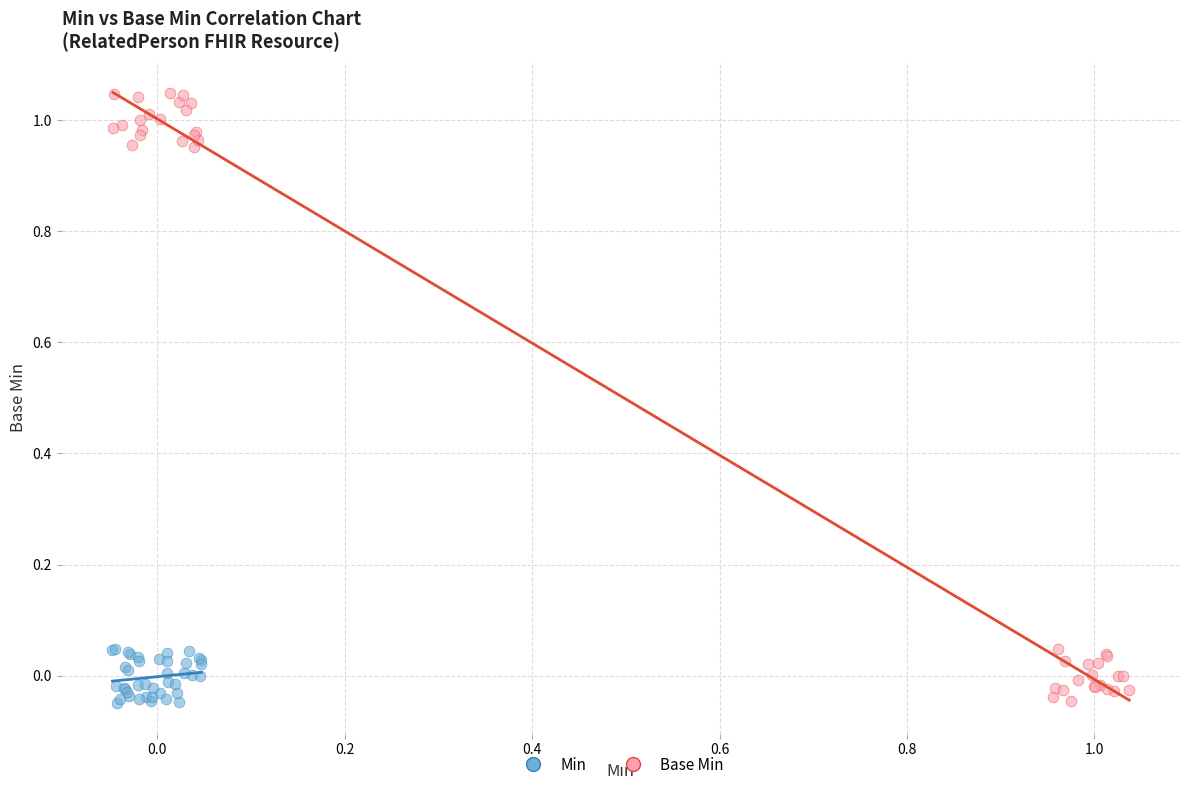

Which series has the largest Y range (max minus min)?

Base Min